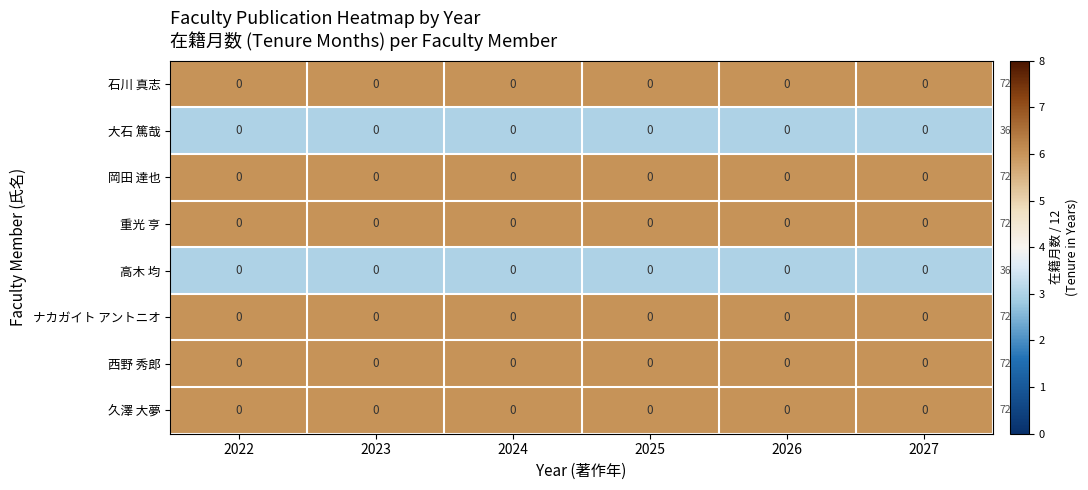

Reading left to right, list all the values displayed in this chart.

石川 真志: 2022=0	2023=0	2024=0	2025=0	2026=0	2027=0
大石 篤哉: 2022=0	2023=0	2024=0	2025=0	2026=0	2027=0
岡田 達也: 2022=0	2023=0	2024=0	2025=0	2026=0	2027=0
重光 亨: 2022=0	2023=0	2024=0	2025=0	2026=0	2027=0
高木 均: 2022=0	2023=0	2024=0	2025=0	2026=0	2027=0
ナカガイト アントニオ: 2022=0	2023=0	2024=0	2025=0	2026=0	2027=0
西野 秀郎: 2022=0	2023=0	2024=0	2025=0	2026=0	2027=0
久澤 大夢: 2022=0	2023=0	2024=0	2025=0	2026=0	2027=0